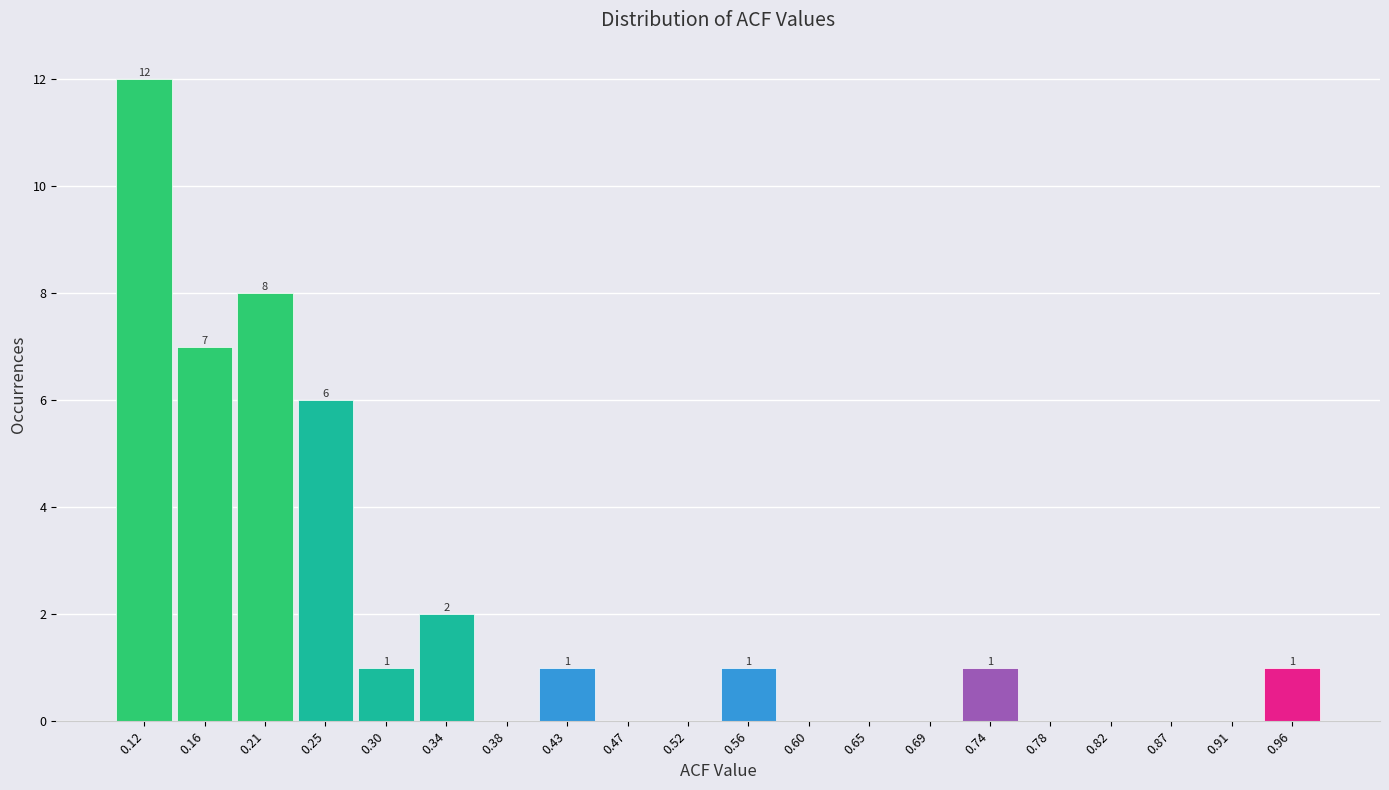

Reading right to left, list all the values displayed in this chart.

0.96=1	0.91=0	0.87=0	0.82=0	0.78=0	0.74=1	0.69=0	0.65=0	0.60=0	0.56=1	0.52=0	0.47=0	0.43=1	0.38=0	0.34=2	0.30=1	0.25=6	0.21=8	0.16=7	0.12=12